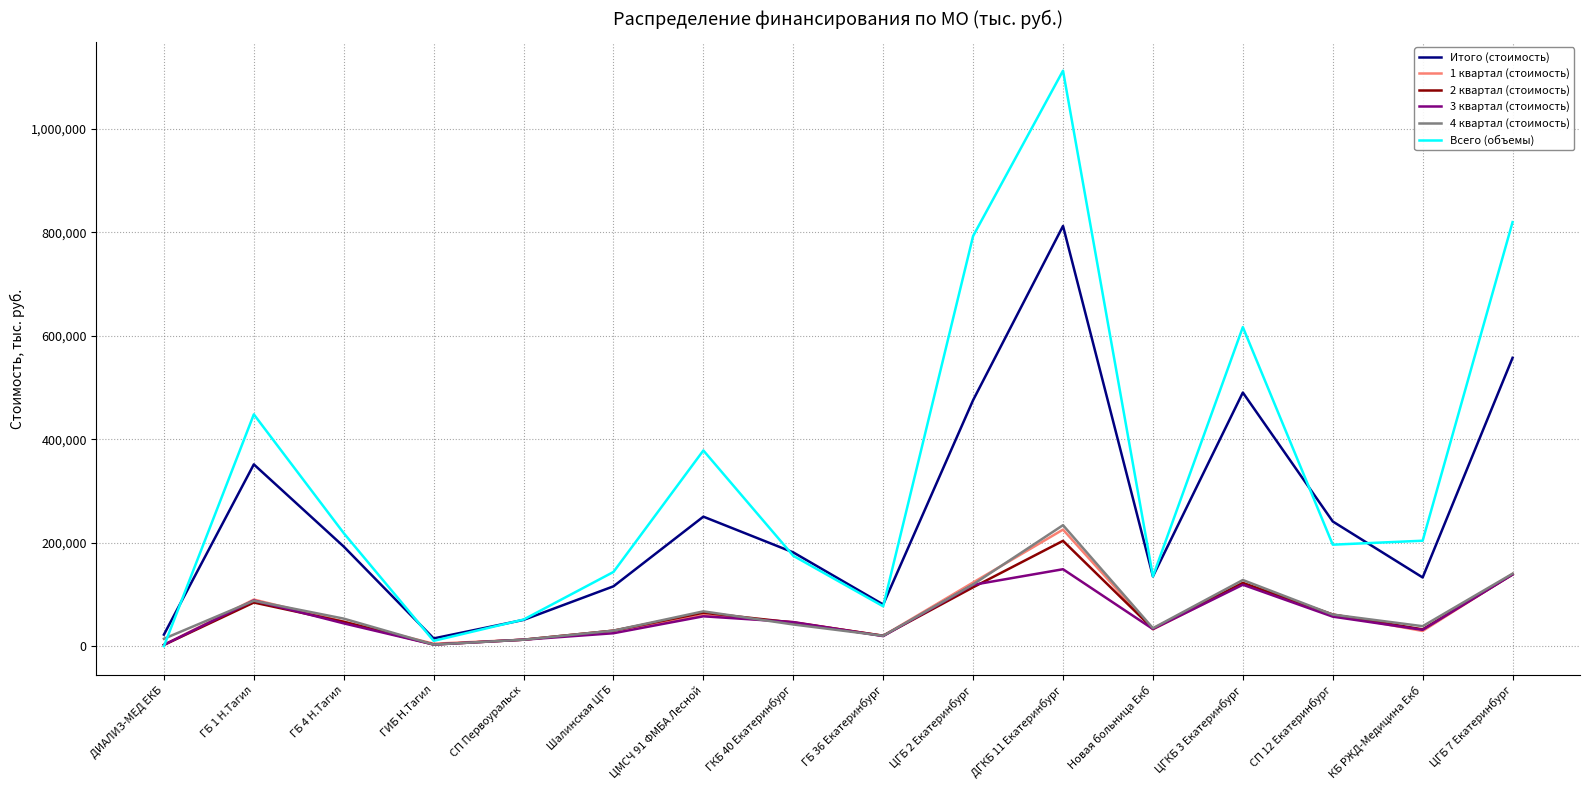

Between ГБ 1 Н.Тагил and ЦГБ 7 Екатеринбург, which series saw the biggest shift?

Всего (объемы)